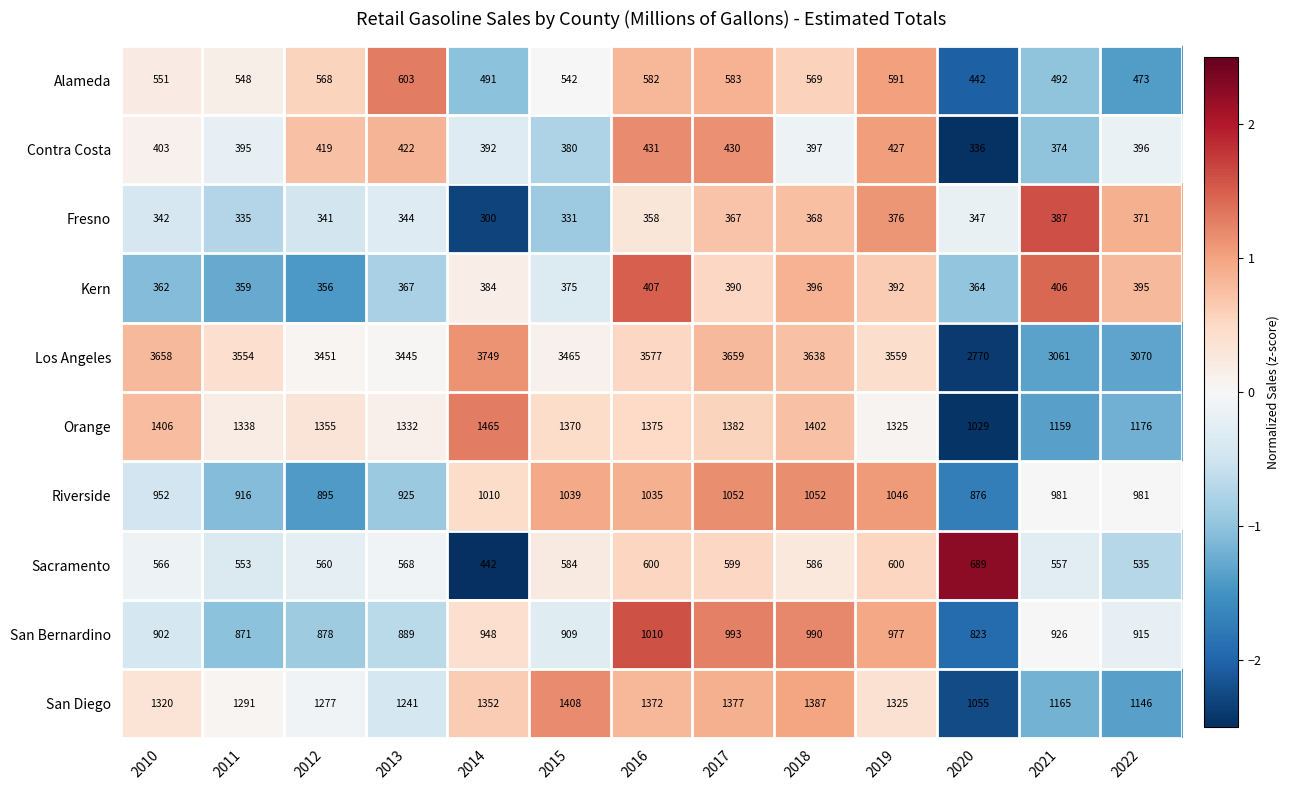

Which series changed the most between 2012 and 2017?

Los Angeles